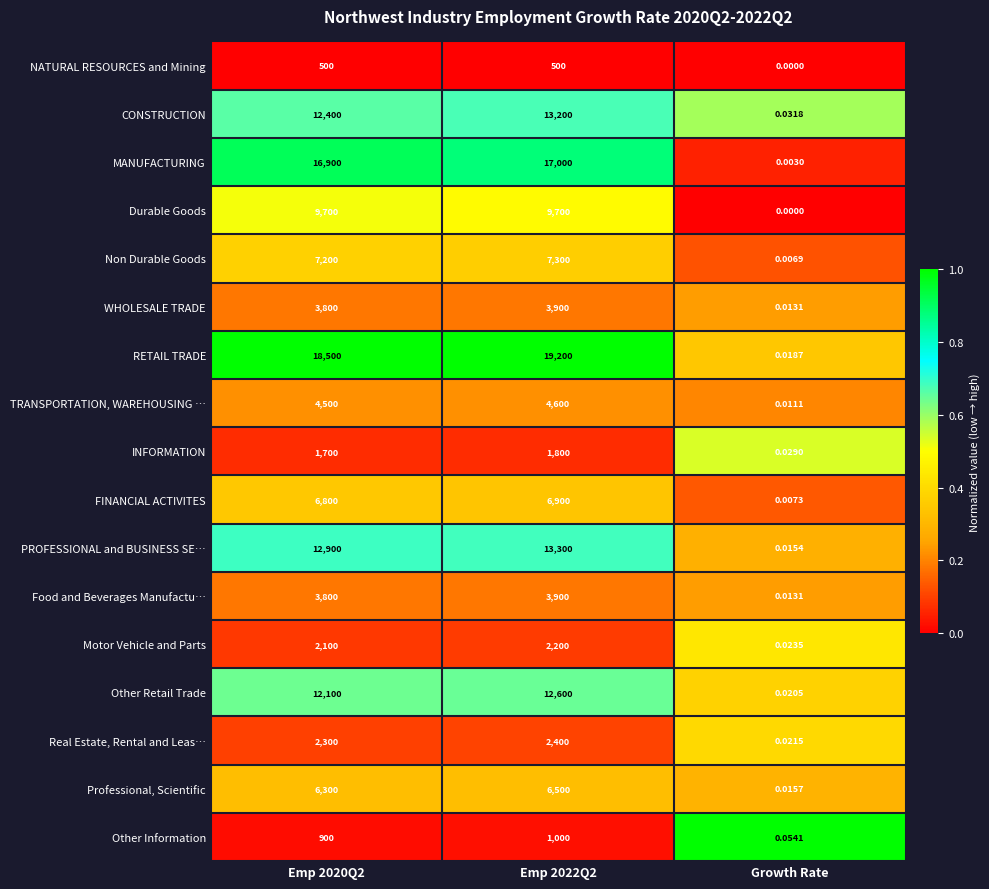

Which series has the largest range (max minus min)?

RETAIL TRADE